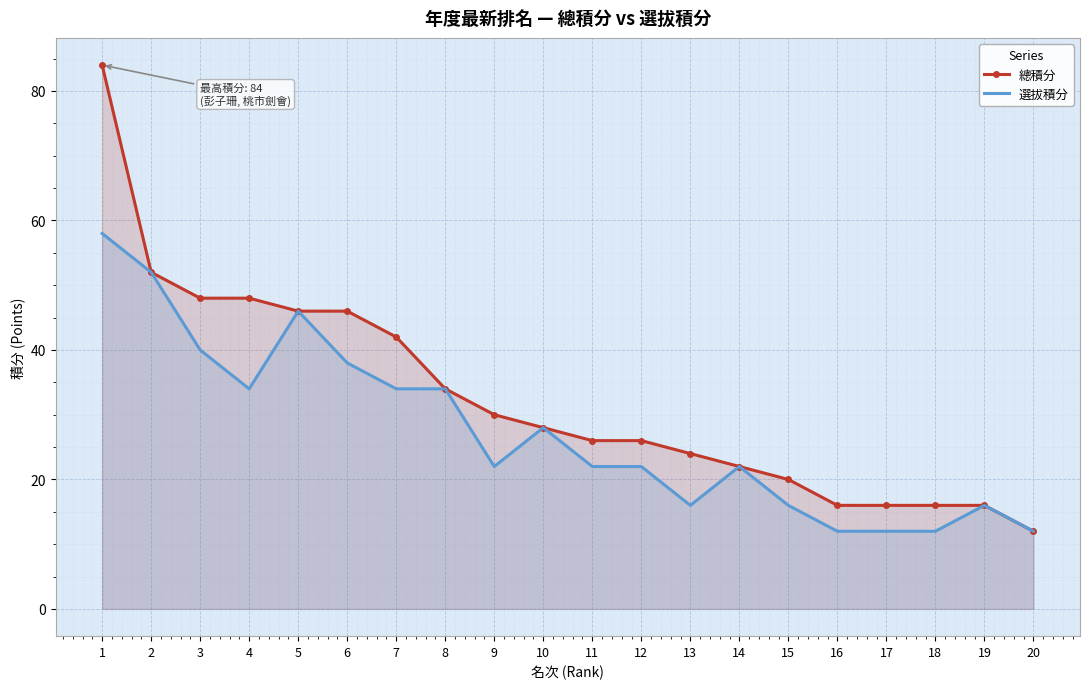

What are all the series names shown in the legend?

總積分, 選拔積分